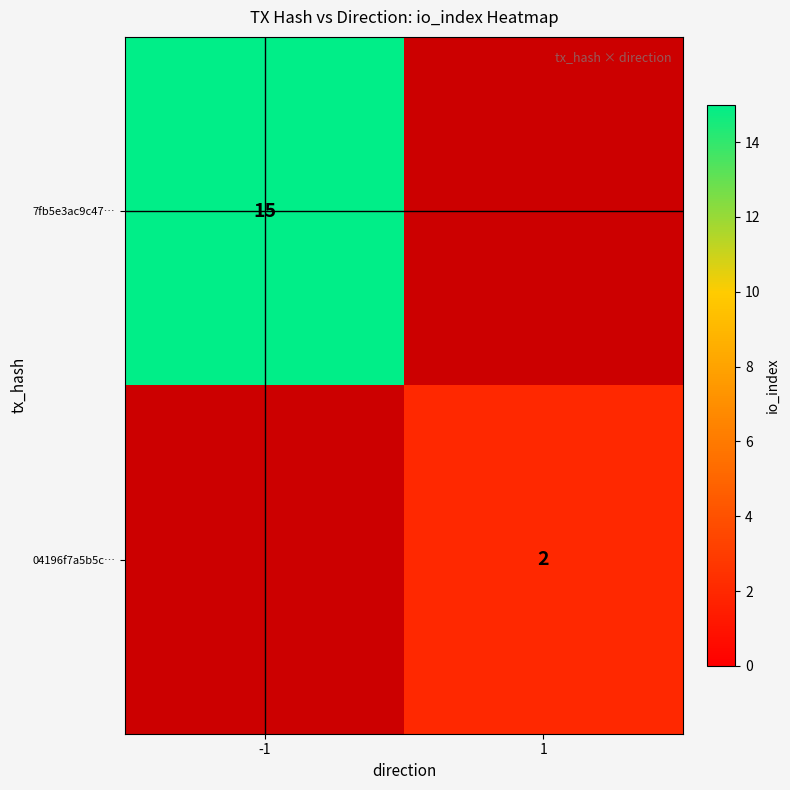

Is it true that 7fb5e3ac9c47… equals 10 at -1?

False